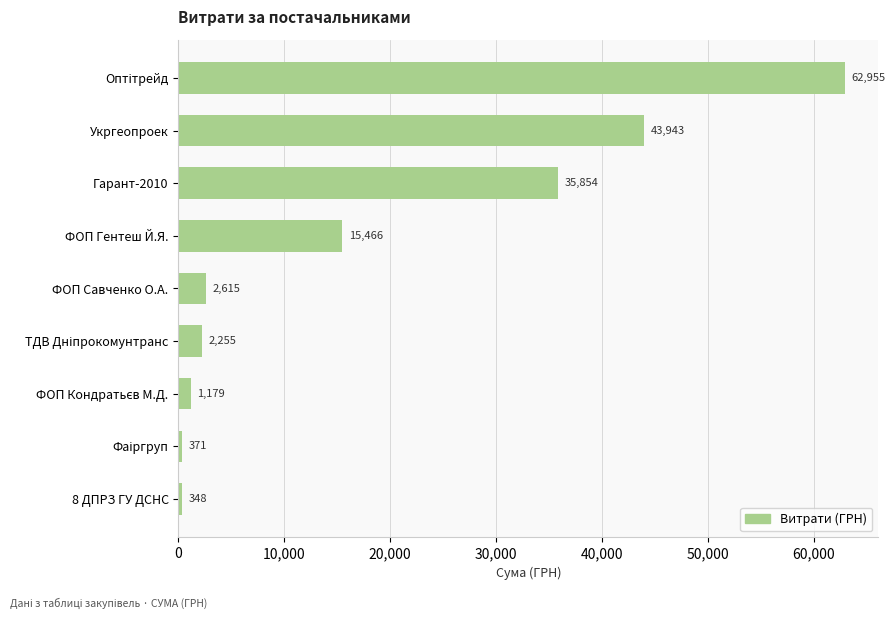

What is the average value?

18331.8